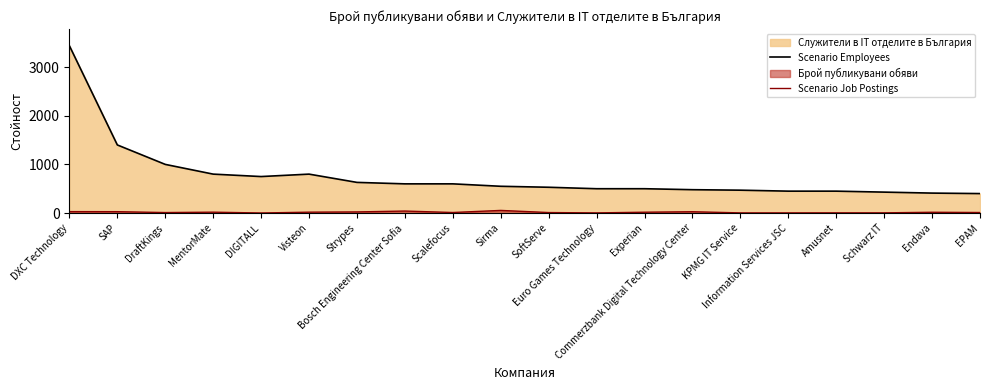

What is the value of the Scenario Employees point at the 20th from the left?

400